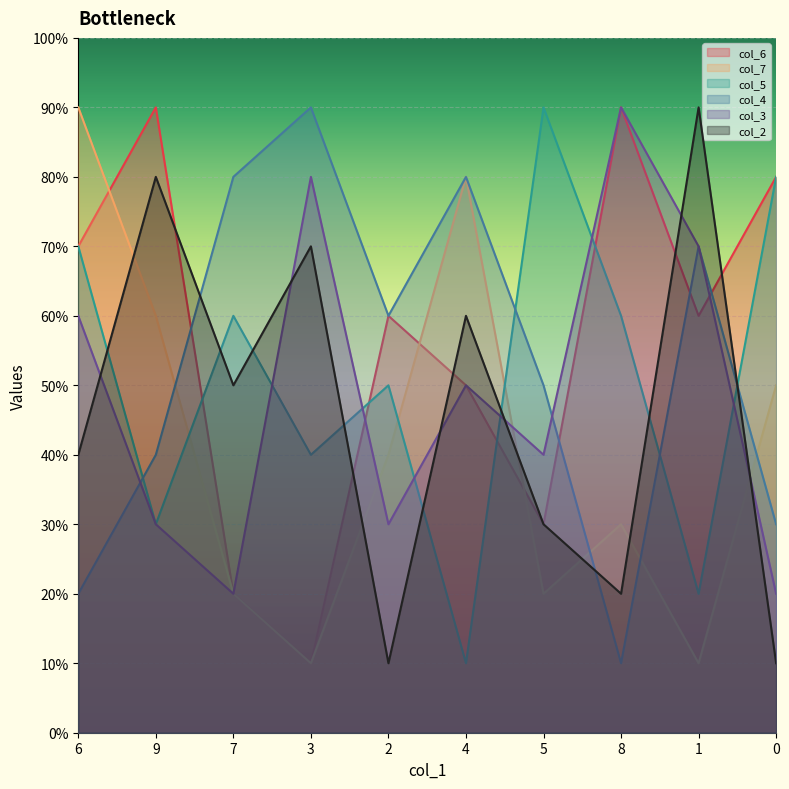

Is it true that col_2 equals 1 at 5?

False